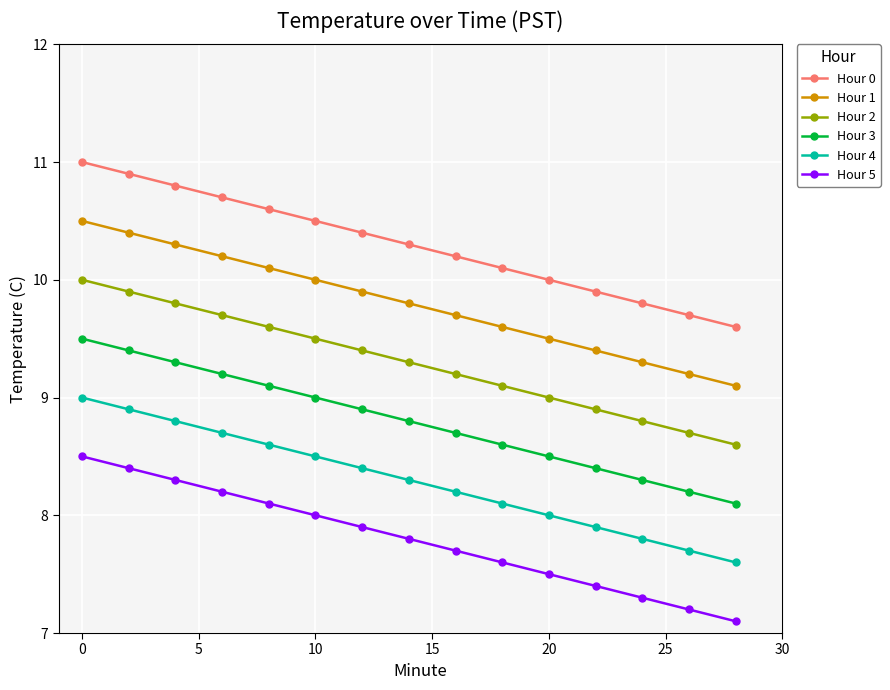

What is the sum of all Hour 1 values?

147.0